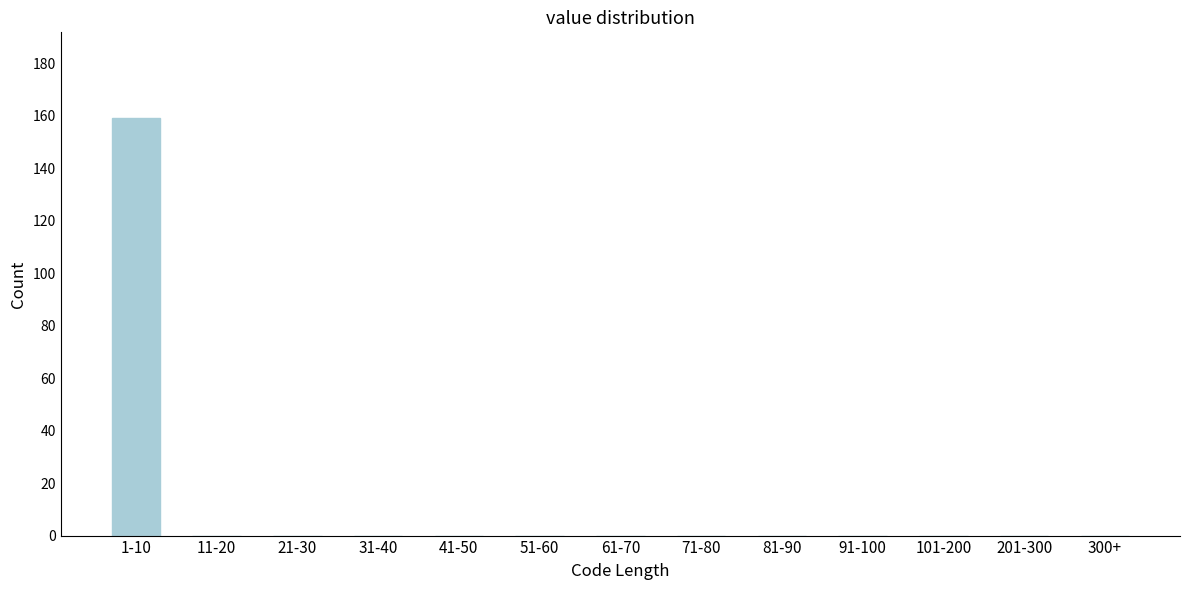

Reading left to right, list all the values displayed in this chart.

1-10=159	11-20=0	21-30=0	31-40=0	41-50=0	51-60=0	61-70=0	71-80=0	81-90=0	91-100=0	101-200=0	201-300=0	300+=0